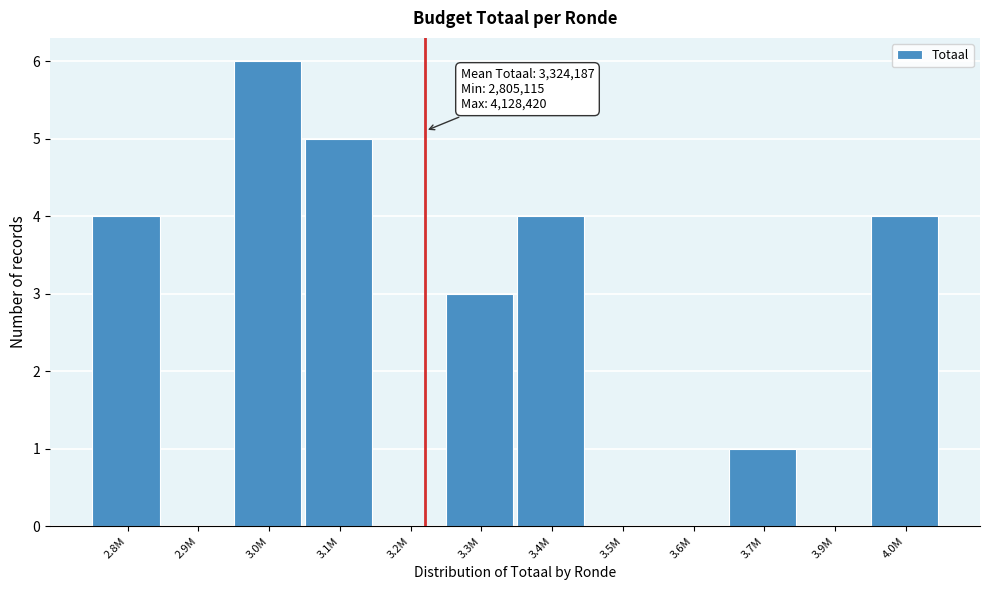

Reading left to right, transcribe all the data shown in this chart.

2.8M=4	2.9M=0	3.0M=6	3.1M=5	3.2M=0	3.3M=3	3.4M=4	3.5M=0	3.6M=0	3.7M=1	3.9M=0	4.0M=4